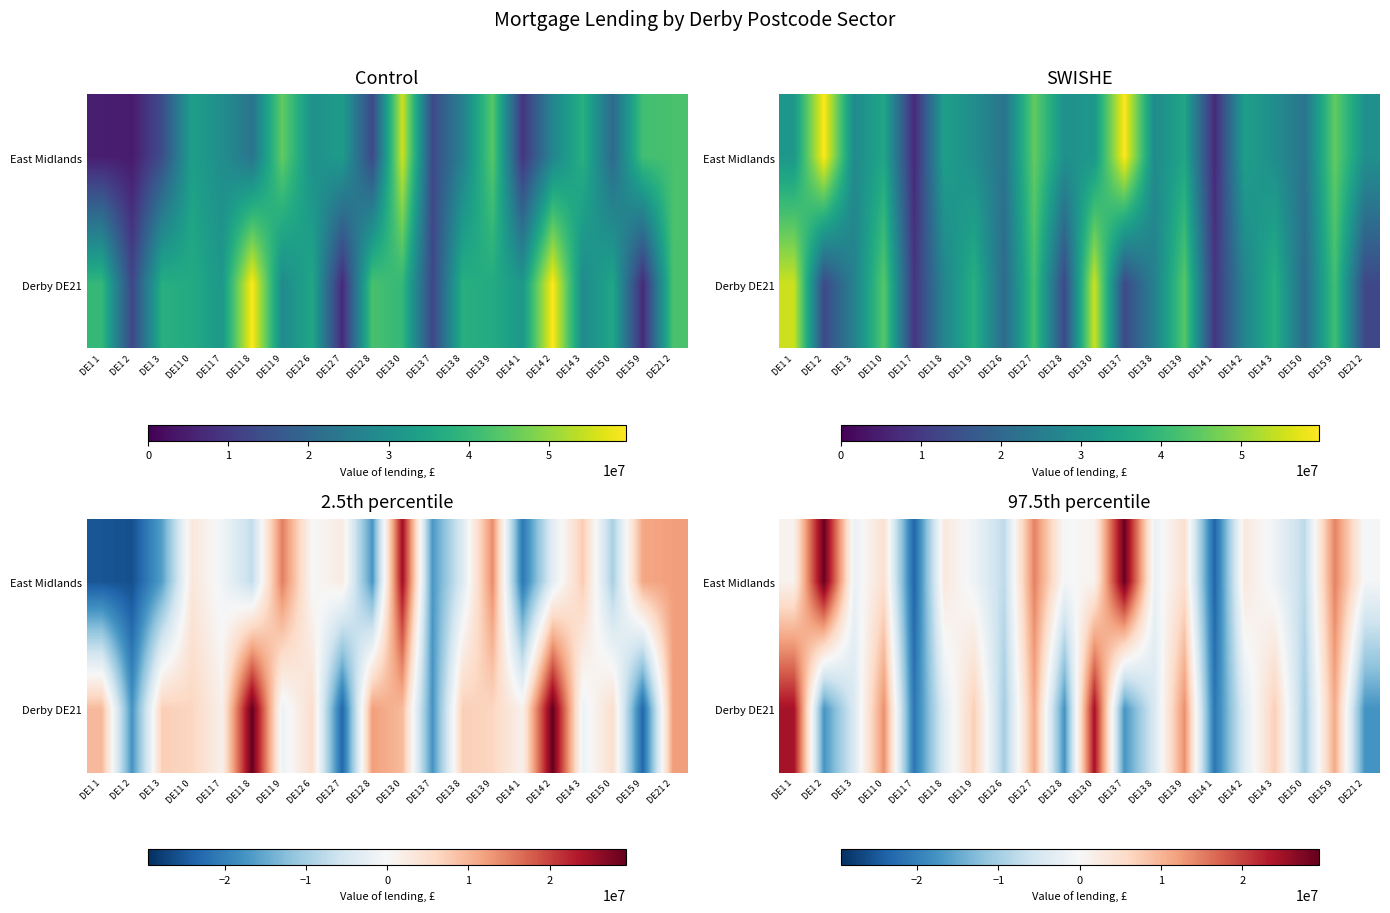

How many data points in Derby DE21 are less than -3511136?

12